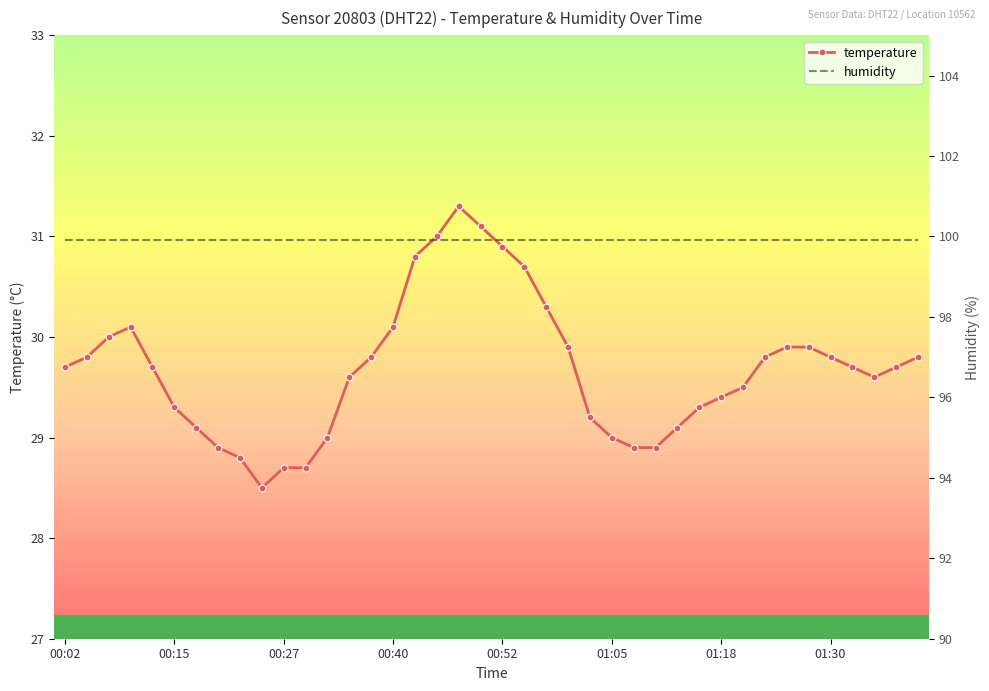

Which has a higher value, 29 or 39?

39